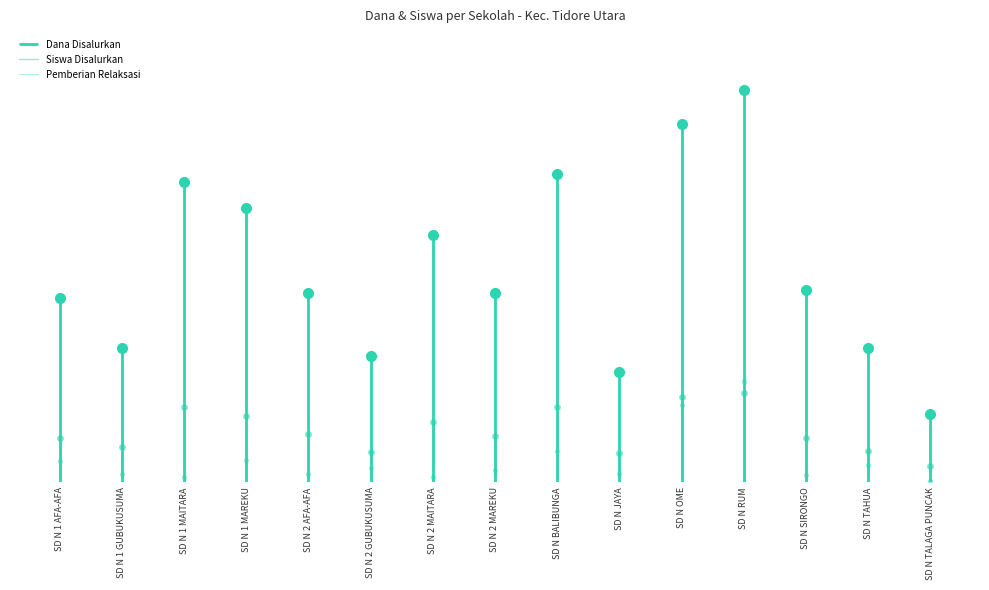

Where is Pemberian Relaksasi nearest to the value 900000?

SD N 1 AFA-AFA